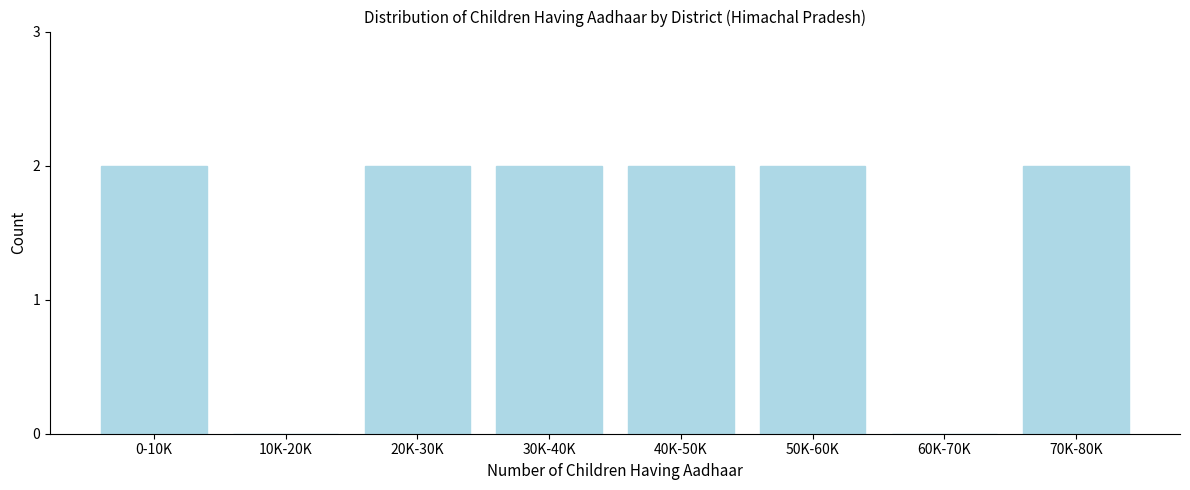

Reading left to right, extract all data points from this chart.

0-10K=2	10K-20K=0	20K-30K=2	30K-40K=2	40K-50K=2	50K-60K=2	60K-70K=0	70K-80K=2